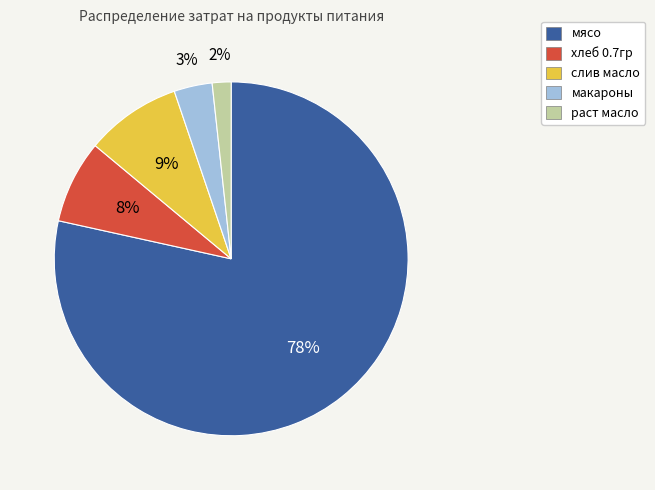

To the nearest percent, what is the average slice percentage?

20%